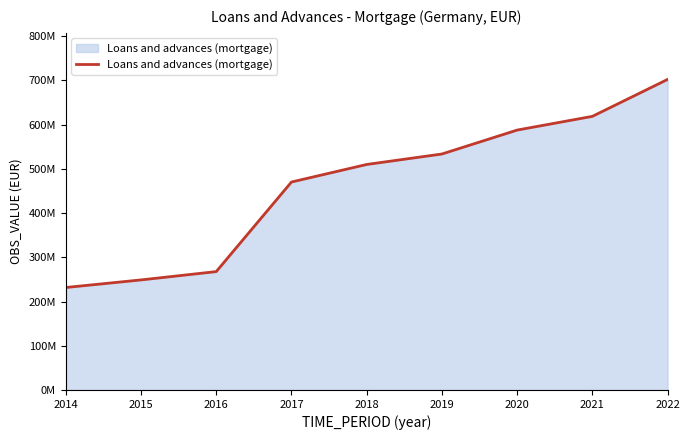

Rank the categories by value from highest to lowest.

2022, 2021, 2020, 2019, 2018, 2017, 2016, 2015, 2014